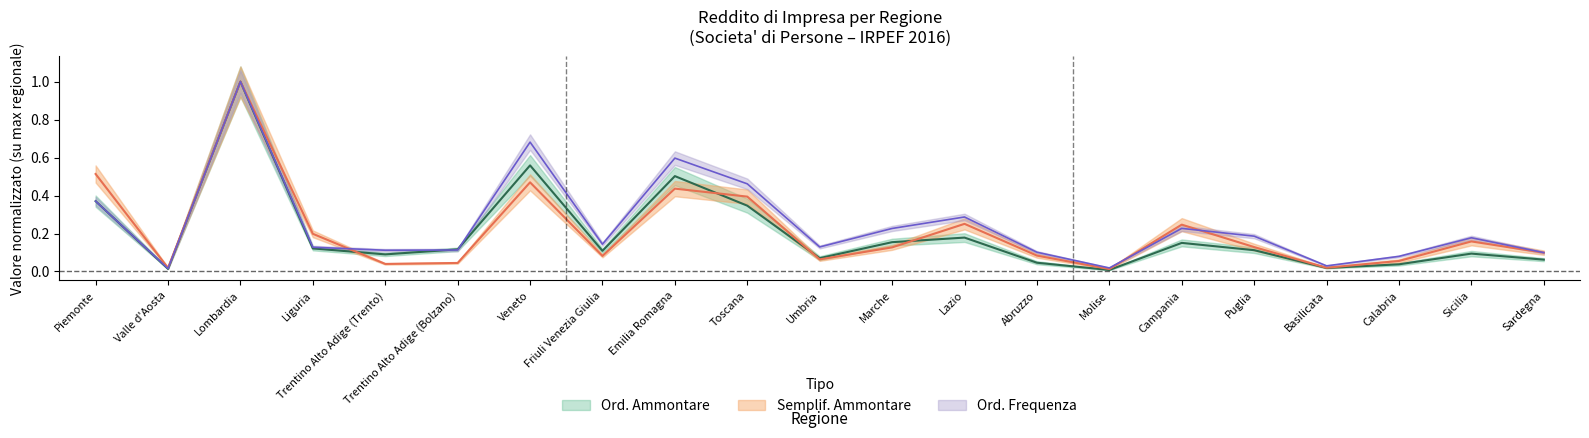

At which label does Ord. Frequenza reach its peak?

Lombardia